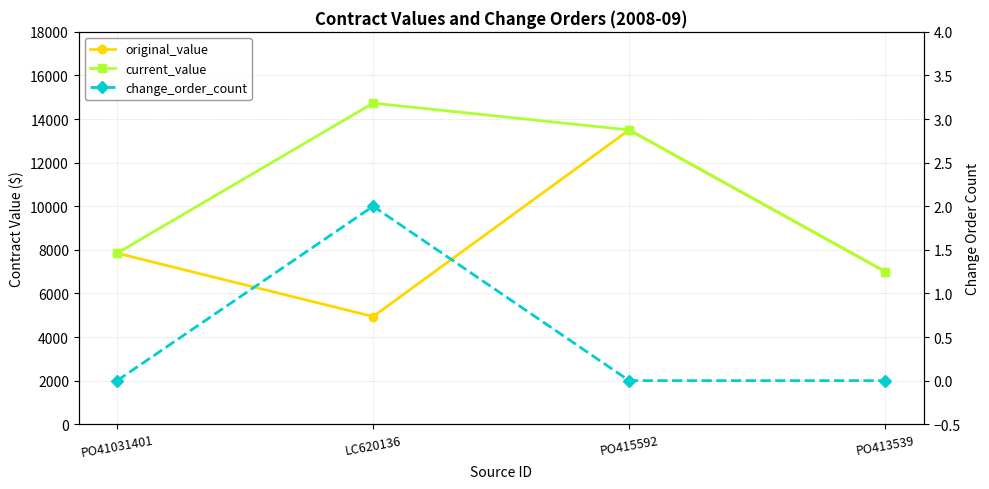

True or false: original_value has a value of 3545.6 at PO413539.

False